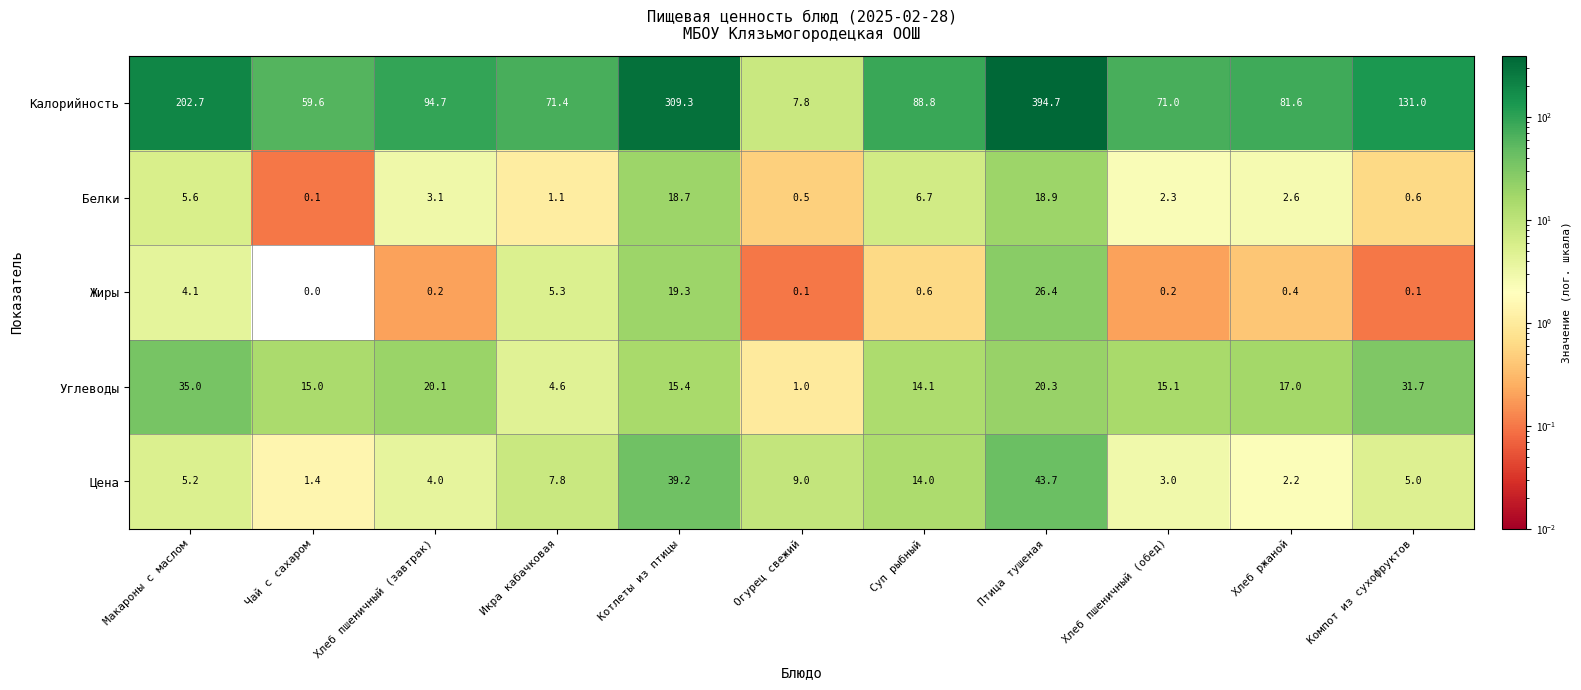

Between Котлеты из птицы and Хлеб пшеничный (обед), which series saw the biggest shift?

Калорийность